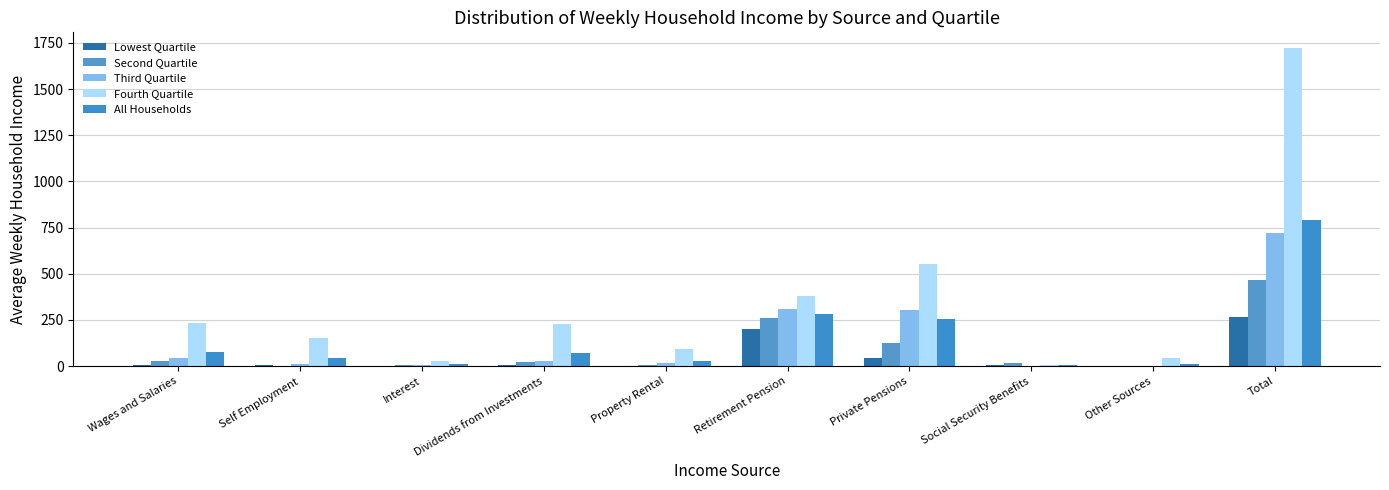

How many distinct data groups are displayed?

5